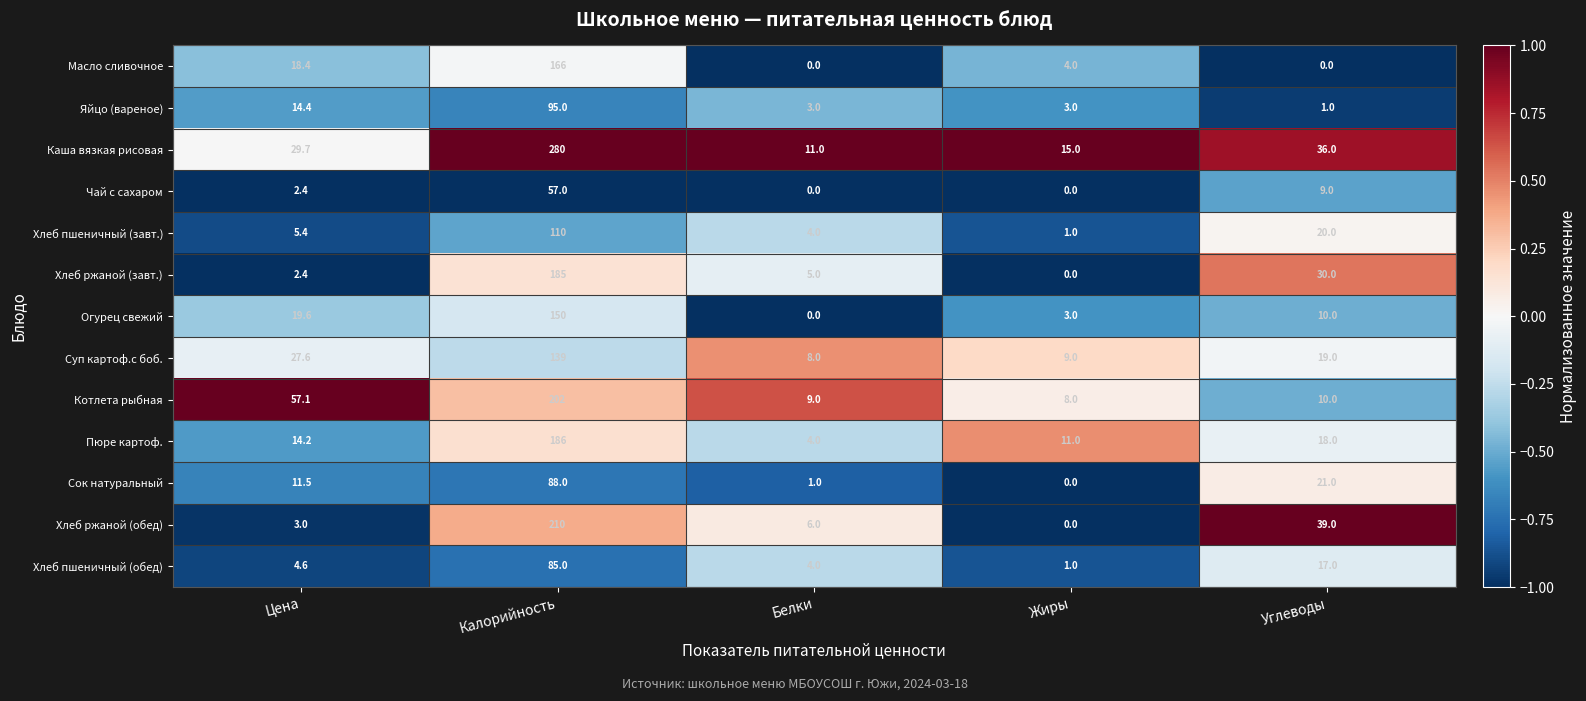

List the series in order of their peak value, highest first.

Каша вязкая рисовая, Хлеб ржаной (обед), Котлета рыбная, Пюре картоф., Хлеб ржаной (завт.), Масло сливочное, Огурец свежий, Суп картоф.с боб., Хлеб пшеничный (завт.), Яйцо (вареное), Сок натуральный, Хлеб пшеничный (обед), Чай с сахаром